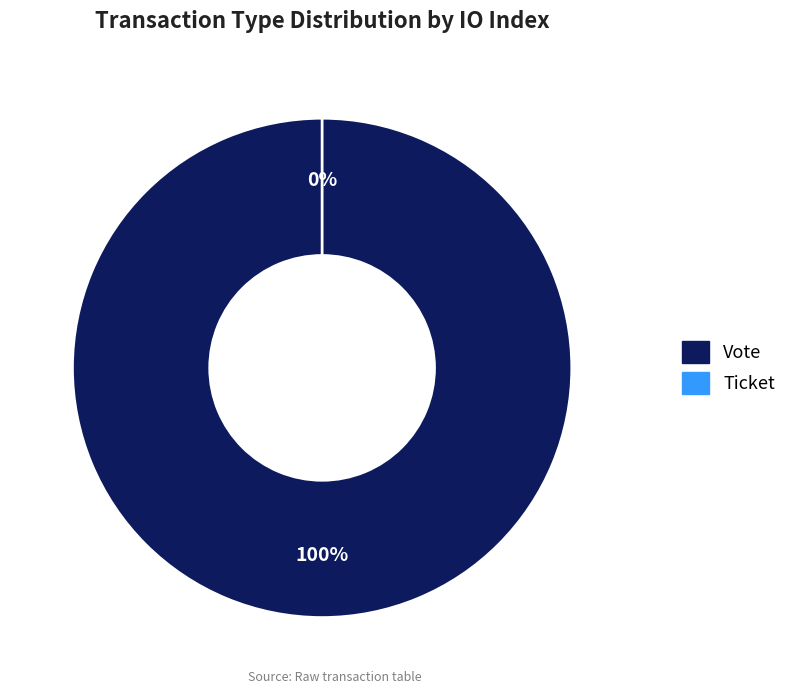

To the nearest percent, what is the difference between the Vote and Ticket slice percentages?

100%